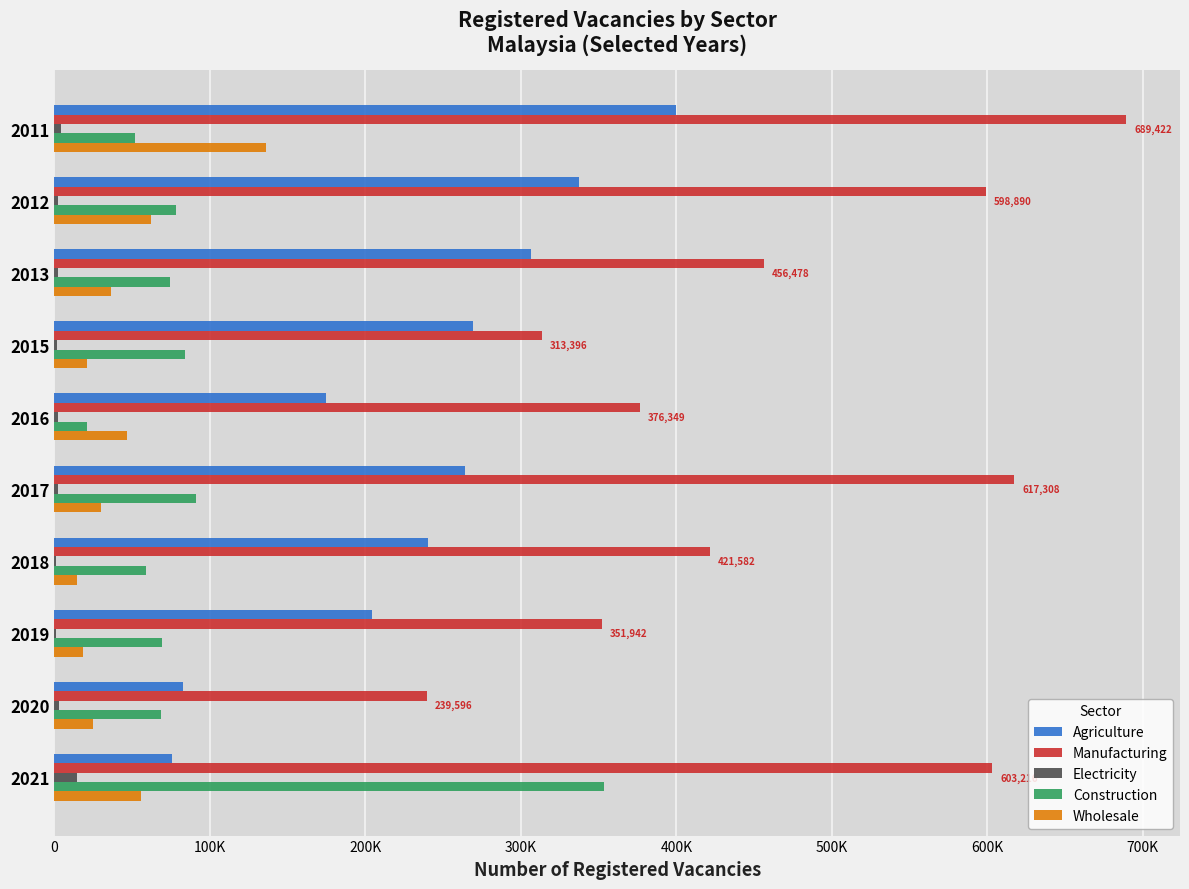

What are all the series names shown in the legend?

Agriculture, Manufacturing, Electricity, Construction, Wholesale